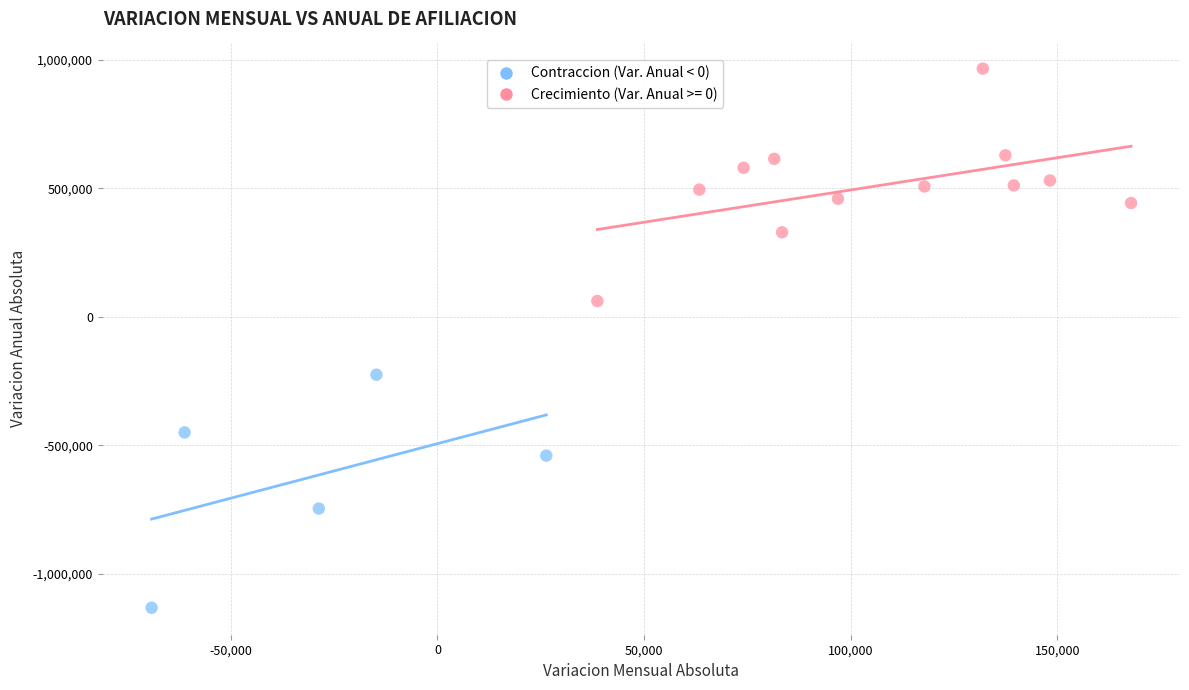

Which series reaches the minimum Y coordinate?

Contraccion (Var. Anual < 0)